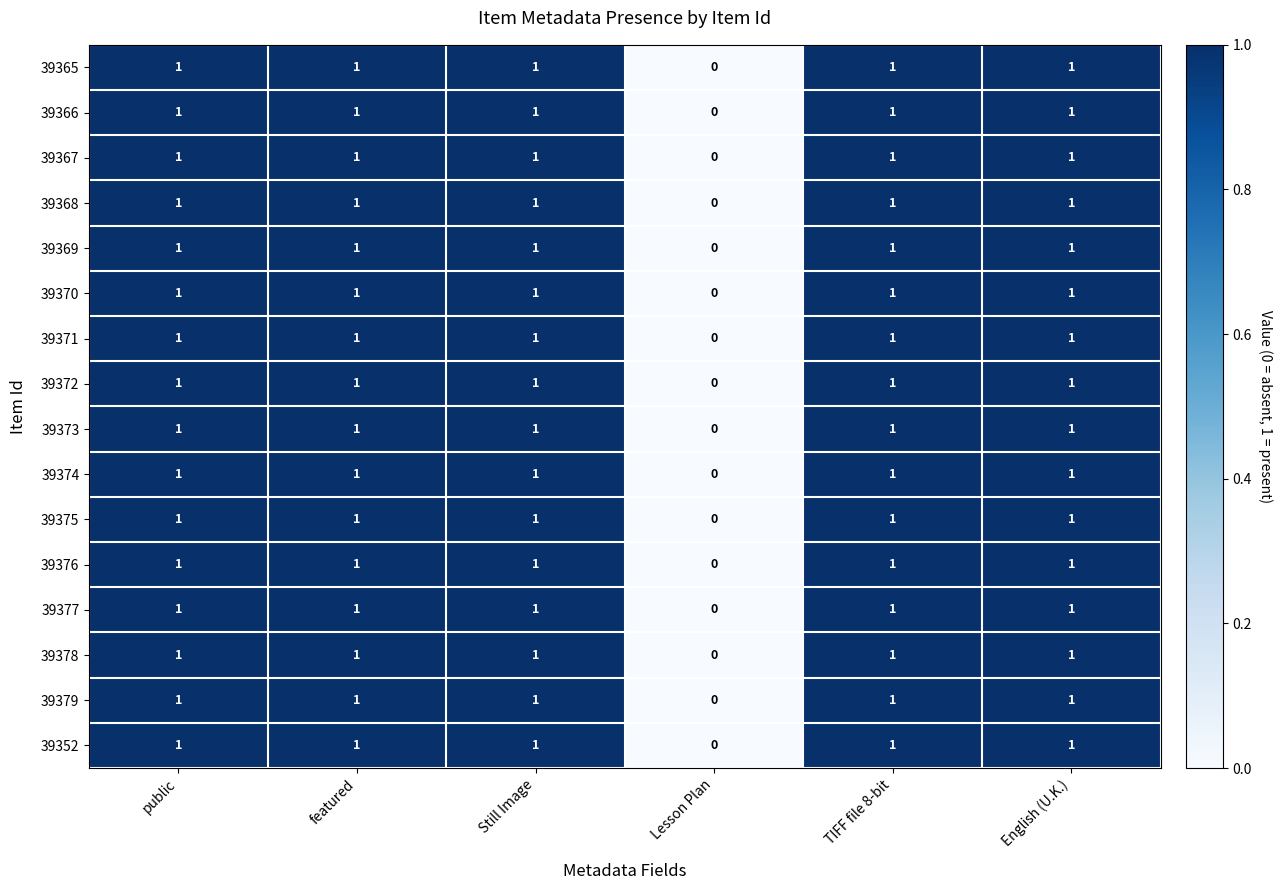

What is the total value across all series at featured?

16